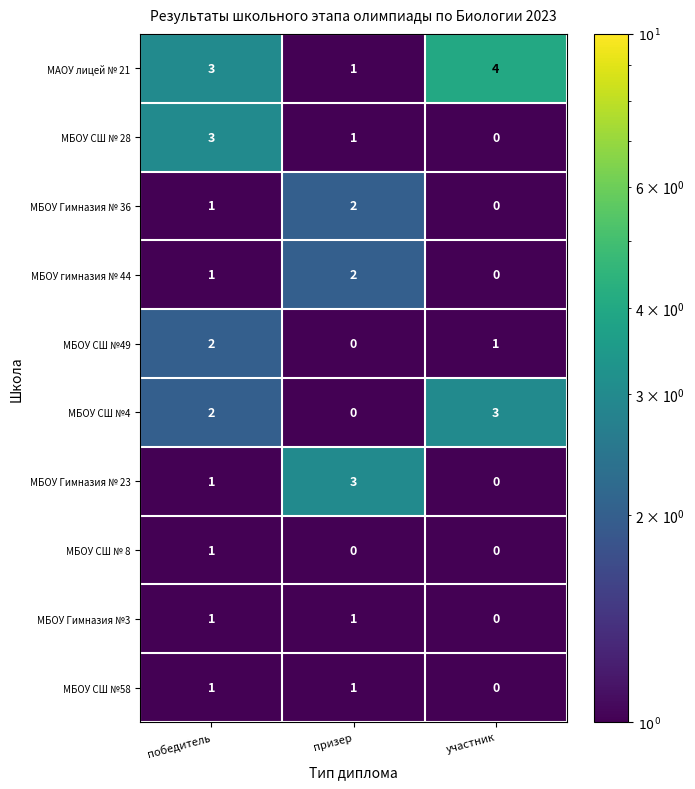

At which label is МБОУ СШ № 28 closest to 1?

призер